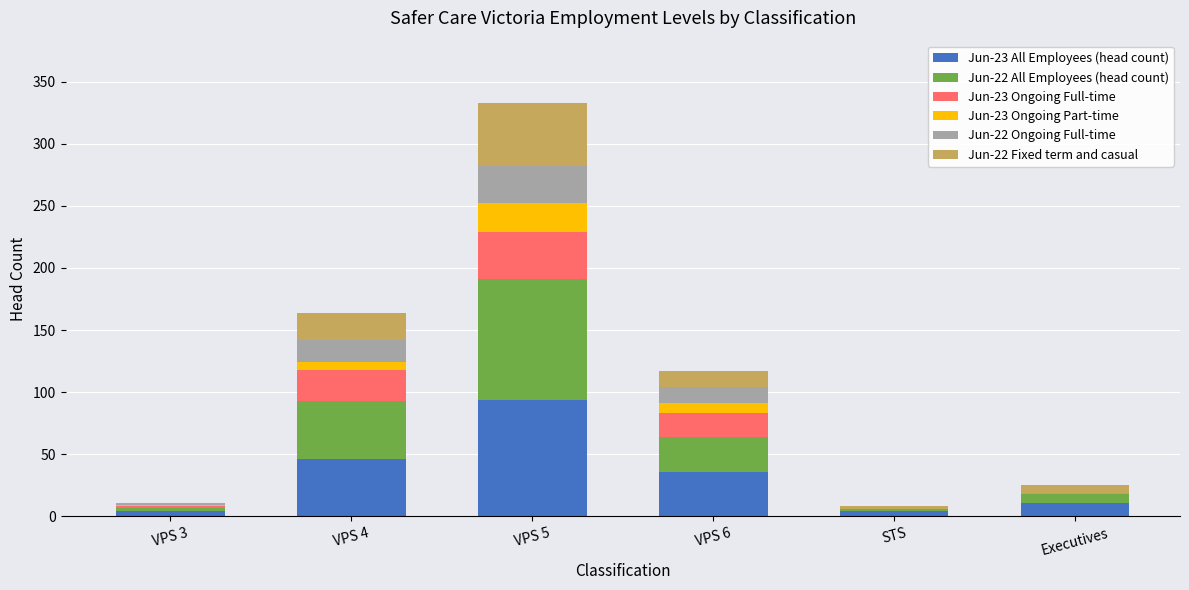

Which category has the highest value in the Jun-23 All Employees (head count) series?

VPS 5